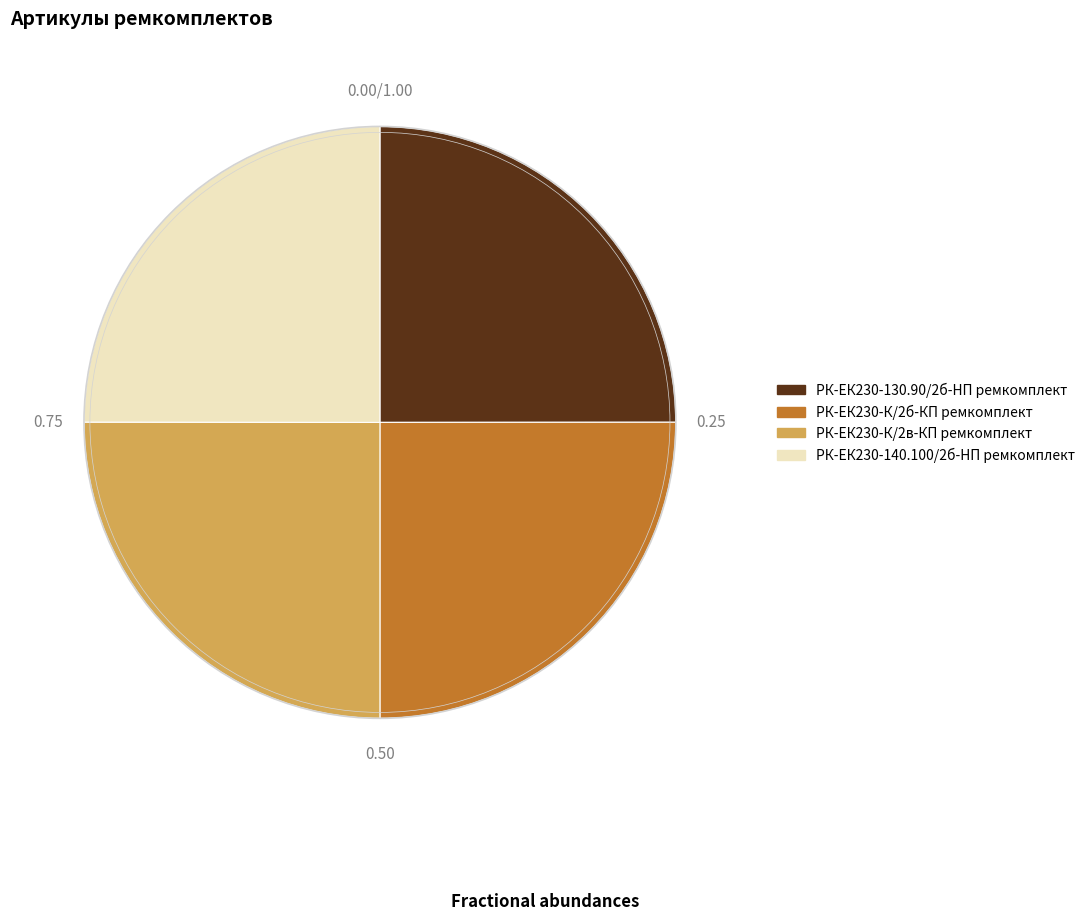

Approximately how many times larger is the value at РК-ЕК230-К/2в-КП ремкомплект compared to РК-ЕК230-140.100/2б-HП ремкомплект?

1.0